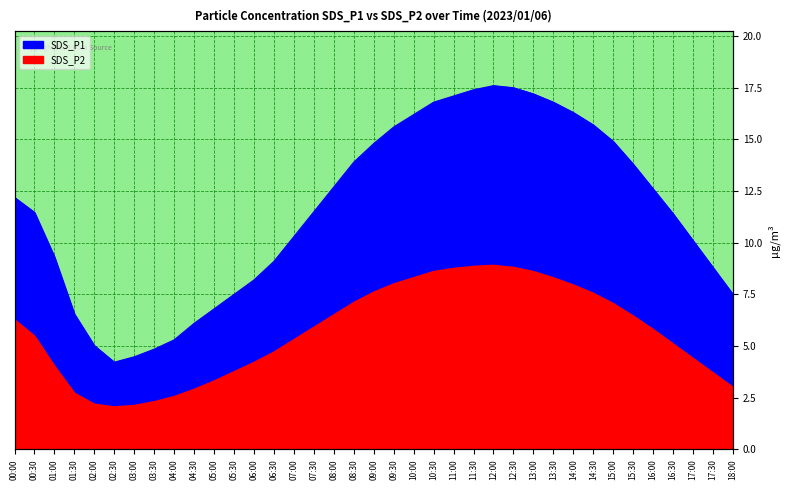

Reading left to right, extract all data points from this chart.

SDS_P1: 12.2	11.5	9.3	6.5	5.0	4.2	4.5	4.8	5.3	6.1	6.8	7.5	8.2	9.1	10.3	11.5	12.7	13.9	14.8	15.6	16.2	16.8	17.1	17.4	17.6	17.5	17.2	16.8	16.3	15.7	14.9	13.8	12.6	11.4	10.1	8.8	7.5
SDS_P2: 6.3	5.5	4.0	2.7	2.2	2.0	2.1	2.3	2.5	2.9	3.3	3.8	4.2	4.7	5.3	5.9	6.5	7.1	7.6	8.0	8.3	8.6	8.8	8.8	8.9	8.8	8.6	8.3	8.0	7.5	7.0	6.5	5.8	5.1	4.4	3.7	3.0